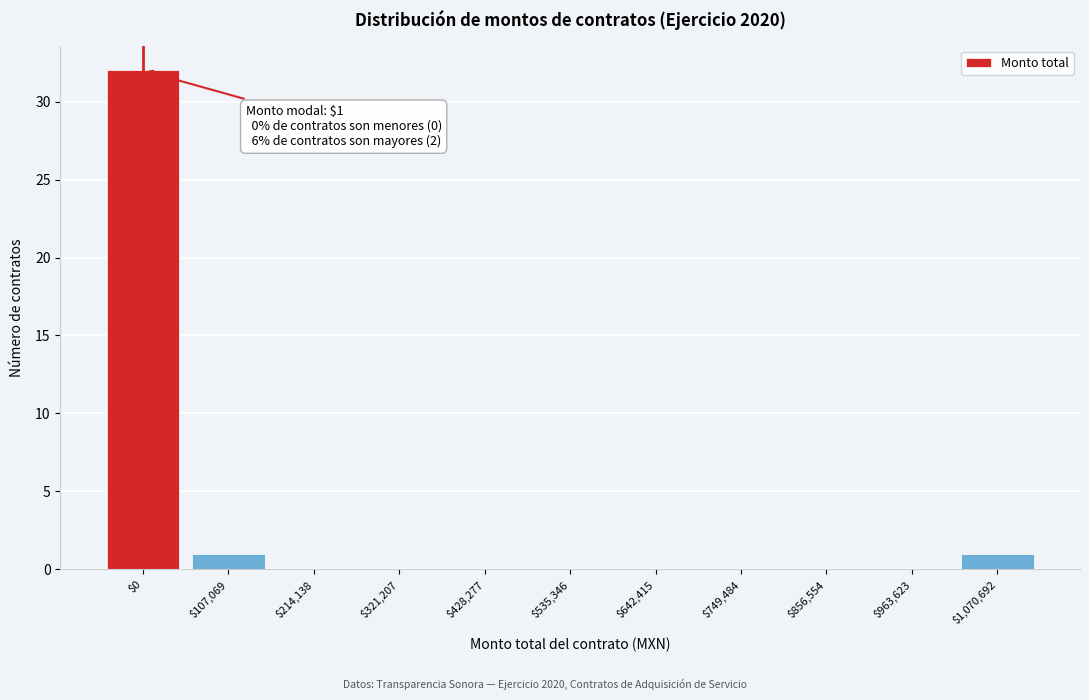

True or false: the data shows 1 at $107,069.

True